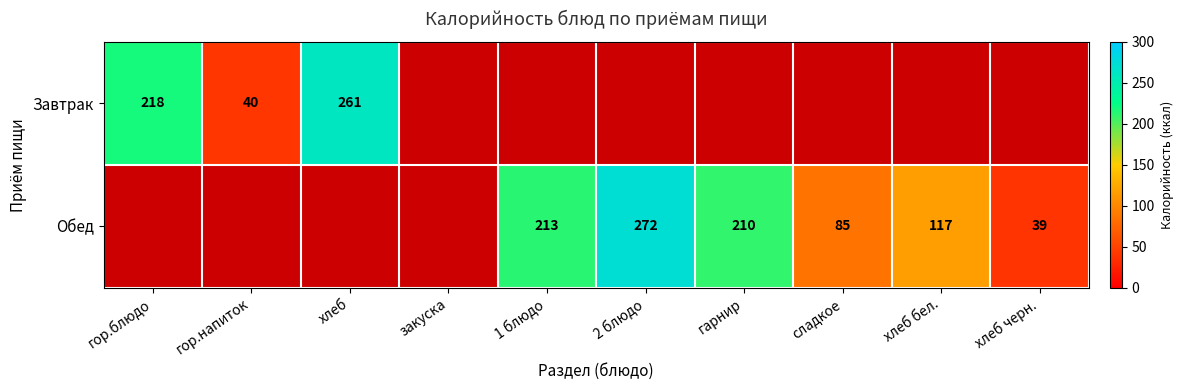

The Обед series shows 272 at 2 блюдо. True or false?

True